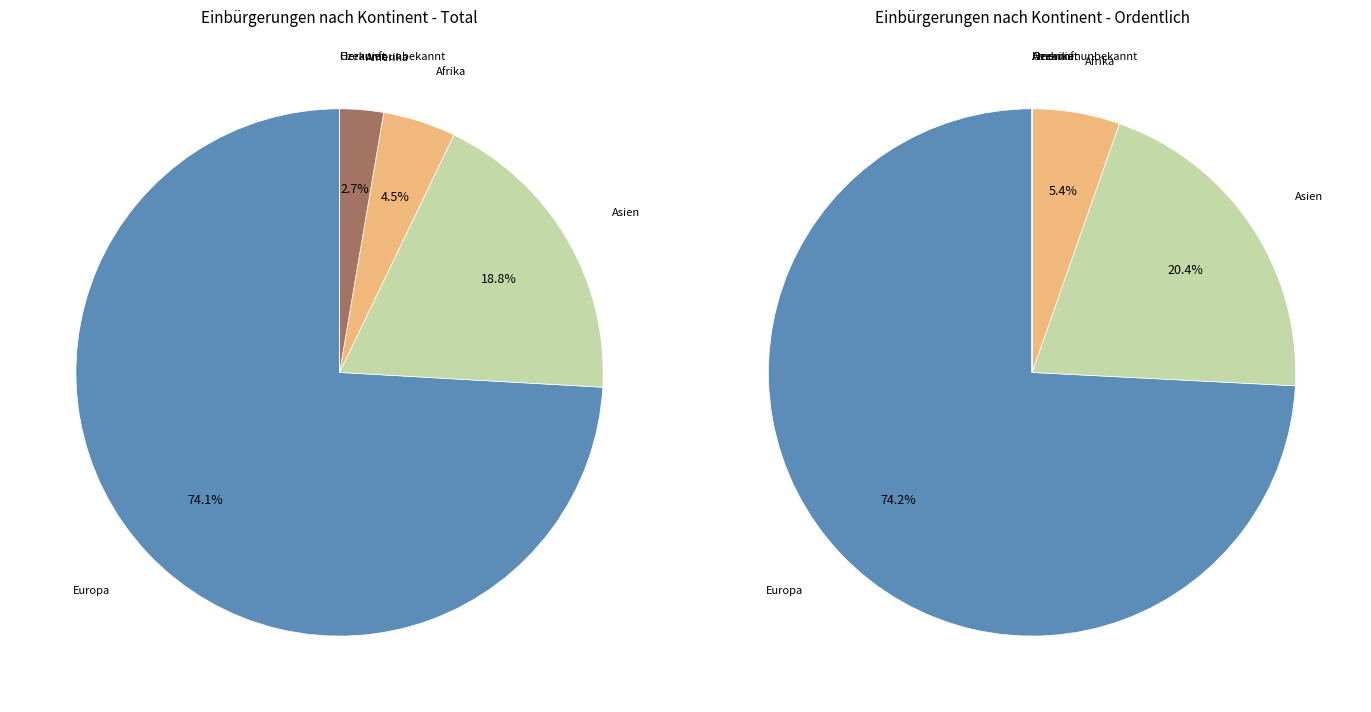

How many segments does this pie chart have?

6